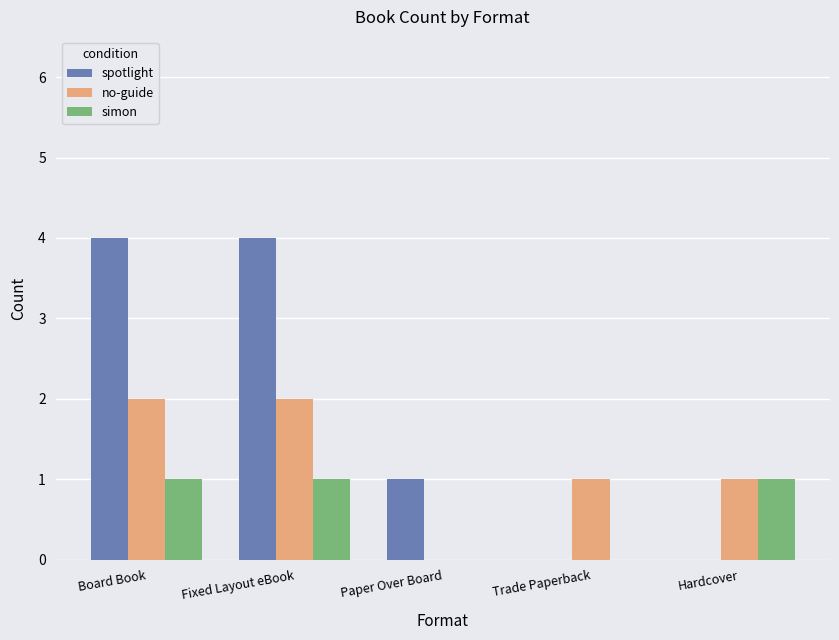

Between Fixed Layout eBook and Hardcover, which series saw the biggest shift?

spotlight